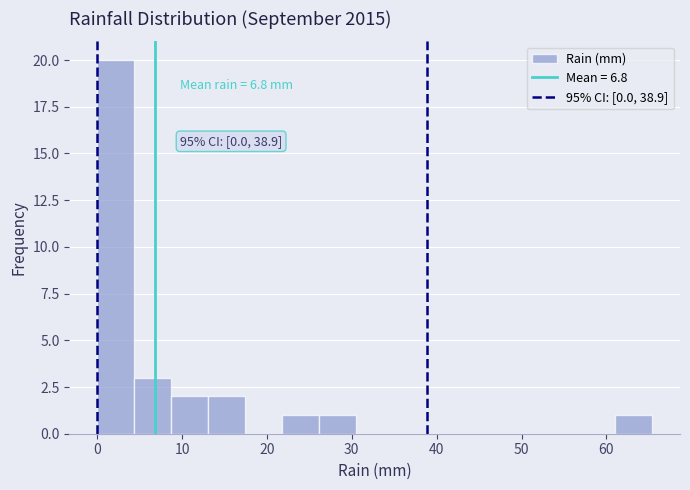

Which range on the x-axis has the tallest bar?

0 to 4